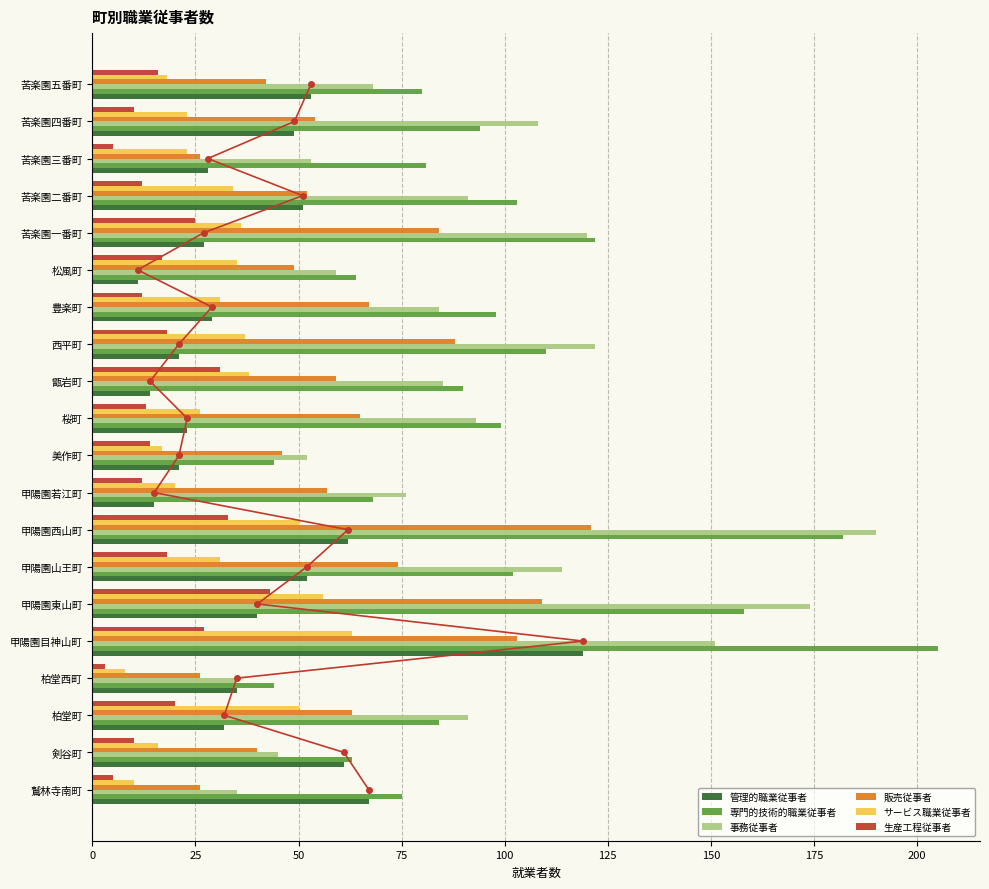

The サービス職業従事者 series shows 26 at 桜町. True or false?

True